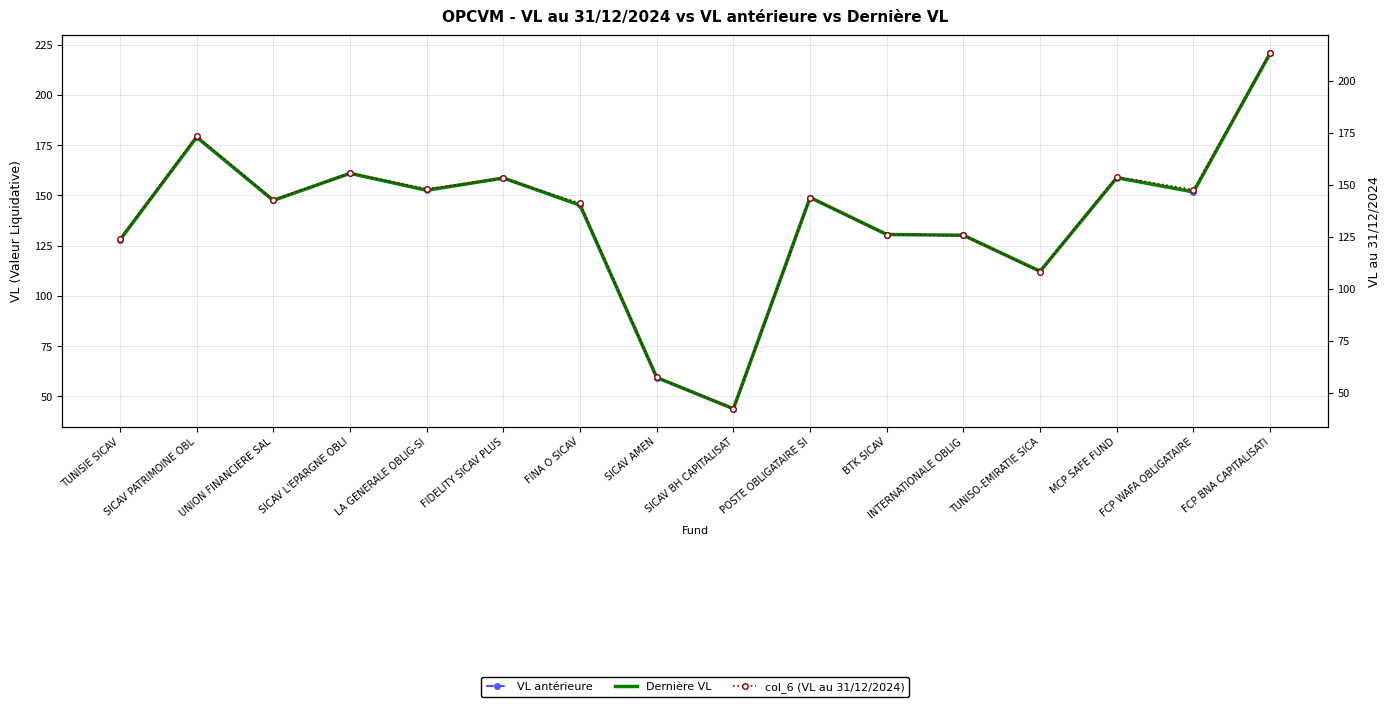

What is the highest value of the VL antérieure series?

220.7